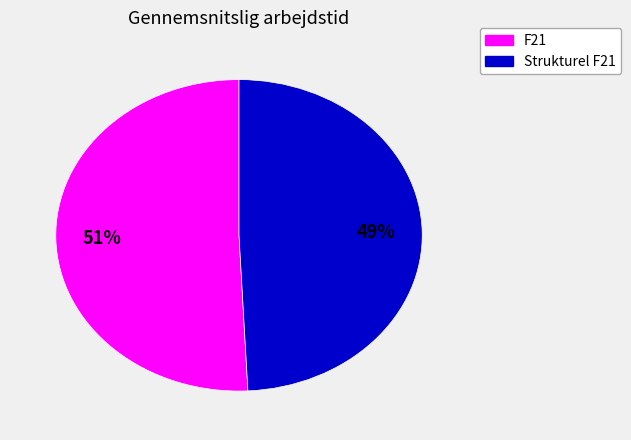

Is there any slice that represents more than half of the pie?

Yes